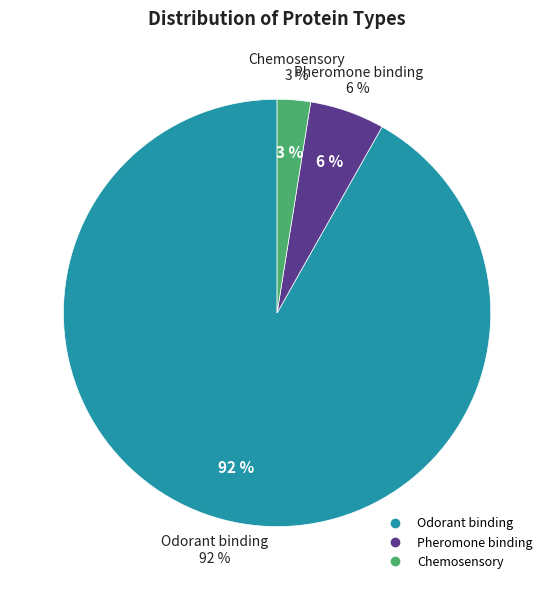

Rank the categories by value from lowest to highest.

Chemosensory, Pheromone binding, Odorant binding